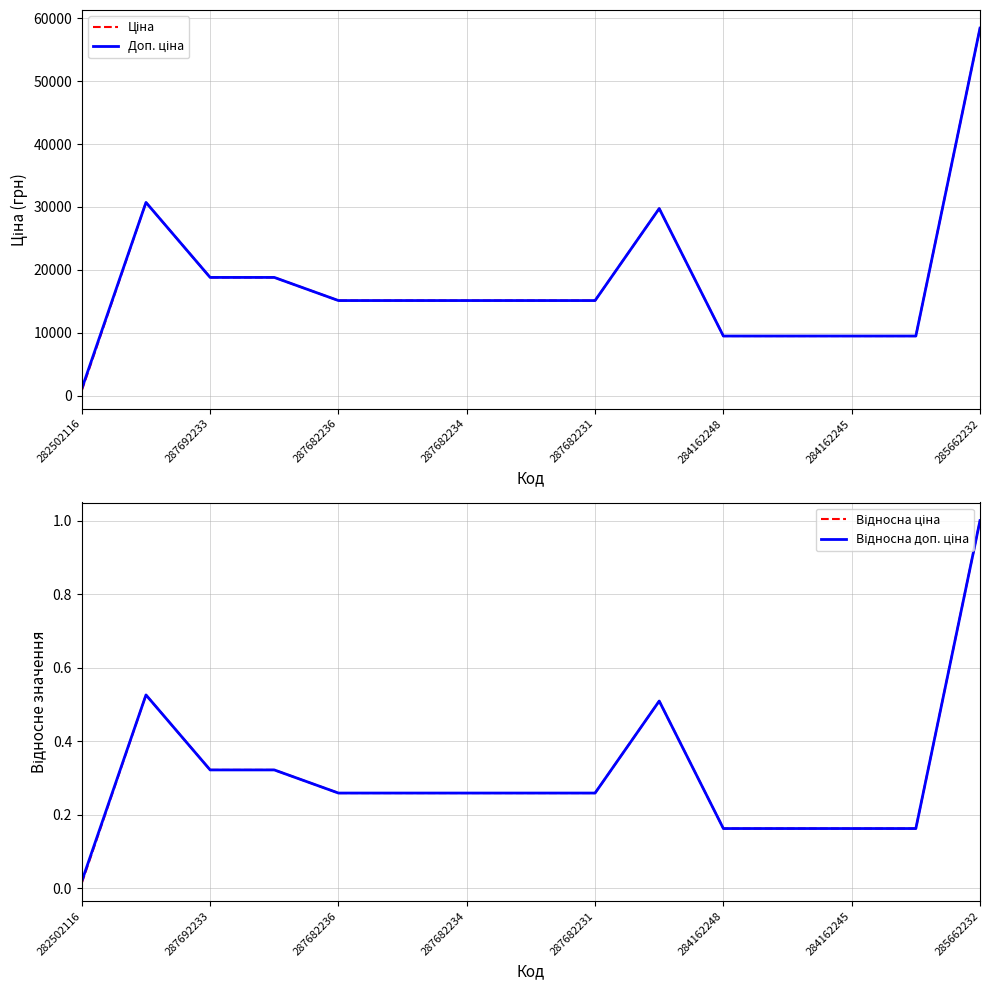

Read the Доп. ціна value at 11.

9480.1